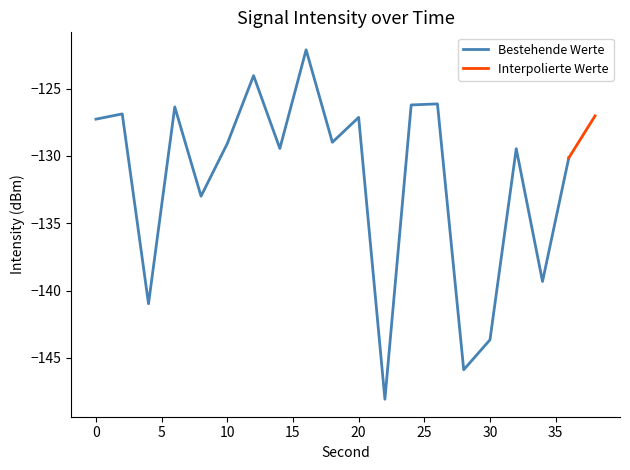

At which category does the chart reach its minimum across all series?

22